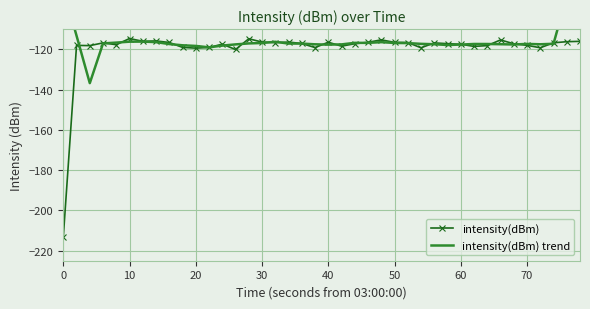

What is the difference between the maximum and minimum values in the intensity(dBm) trend series?

67.0